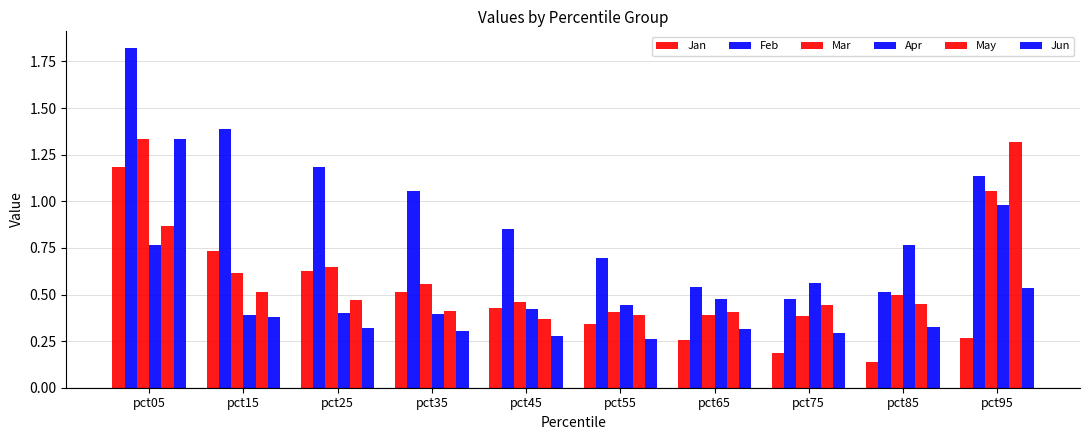

What is the spread (max minus min) of values at pct45?

0.6